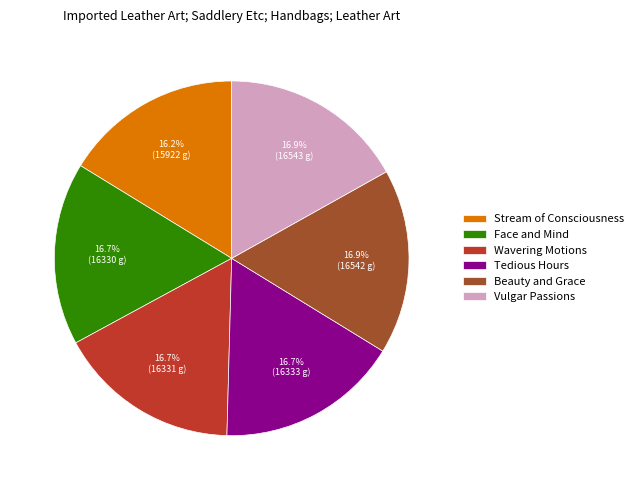

What is the ratio of the value at Face and Mind to the value at Tedious Hours?

1.0